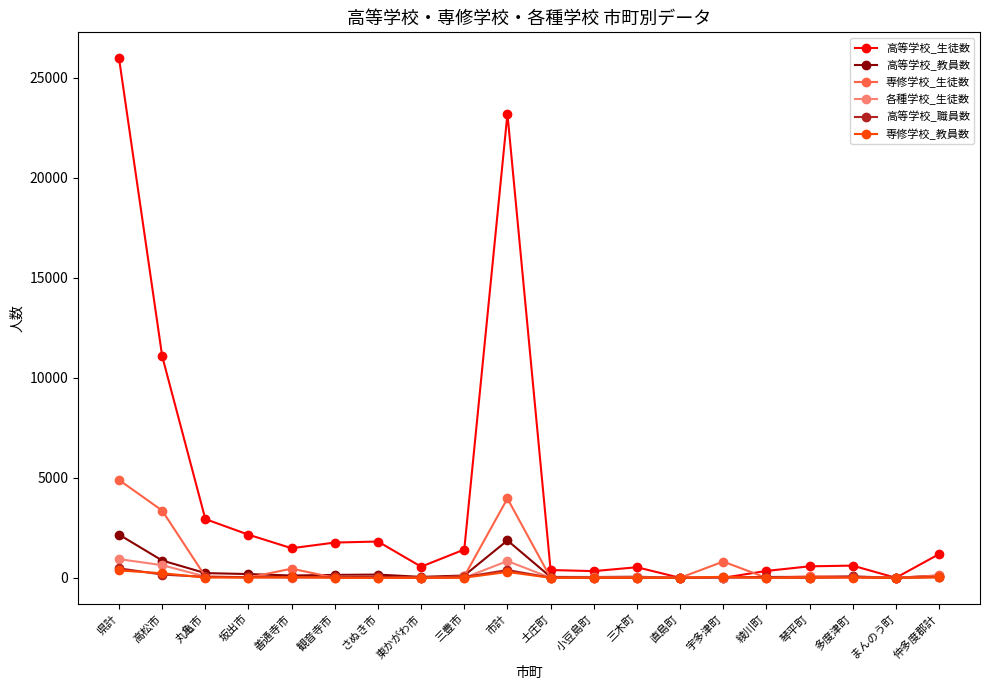

At which category is the sum across all series the highest?

県計